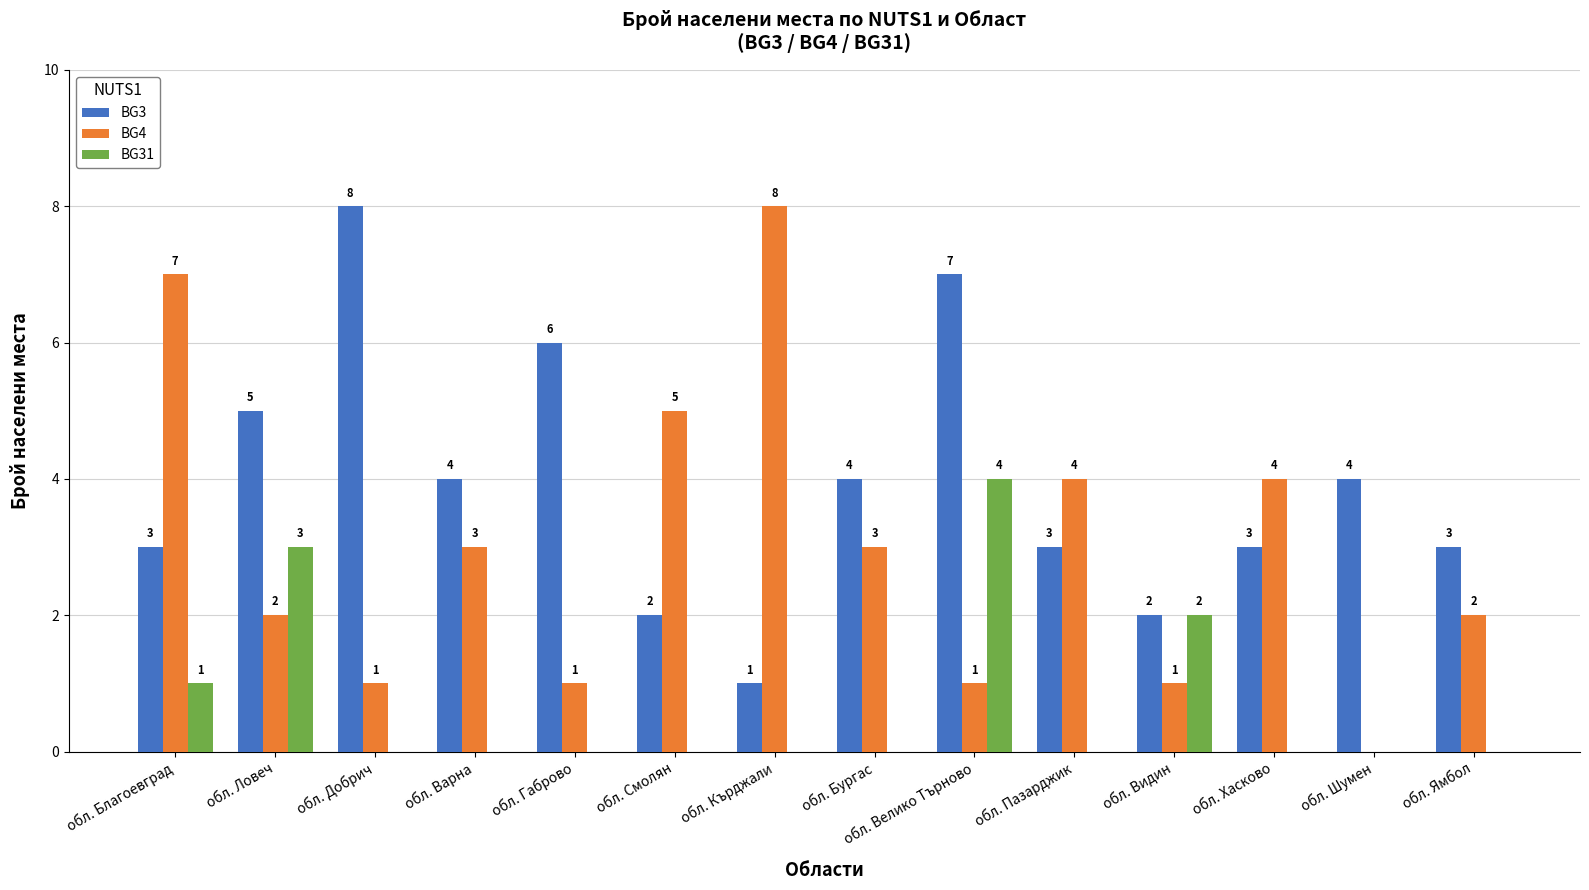

Count the BG4 values in the range 1 to 4.

10